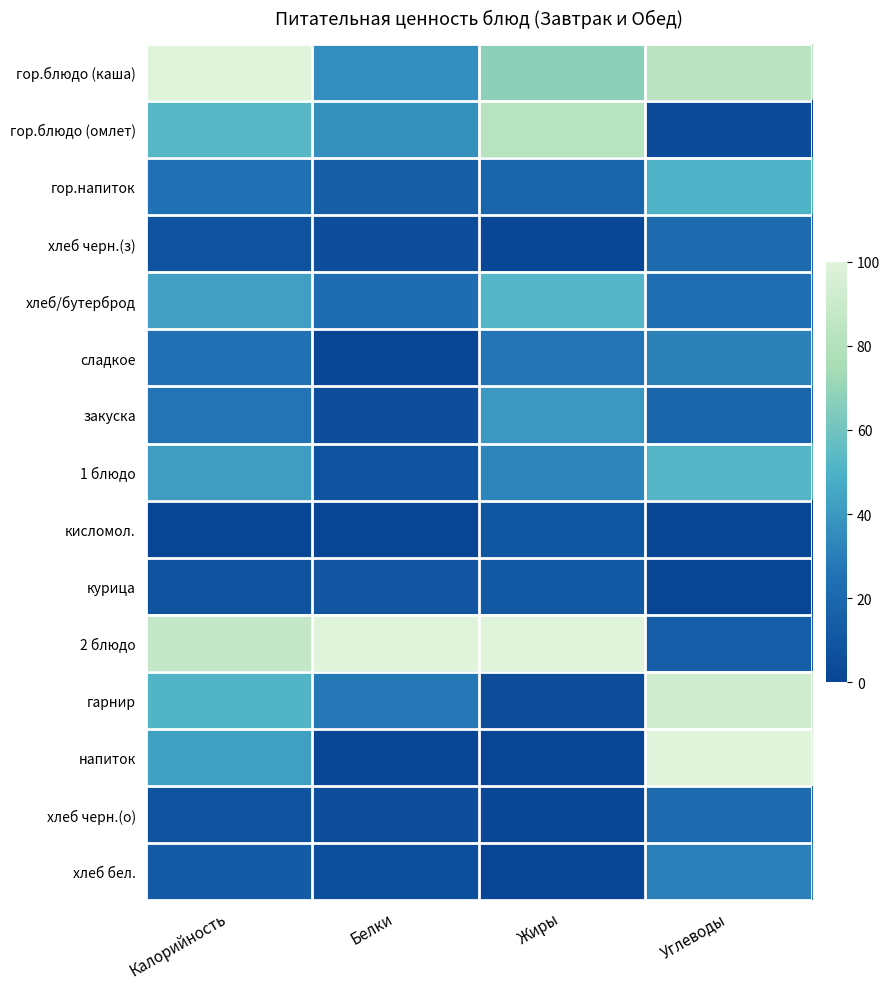

At which category is the sum across all series the highest?

Углеводы